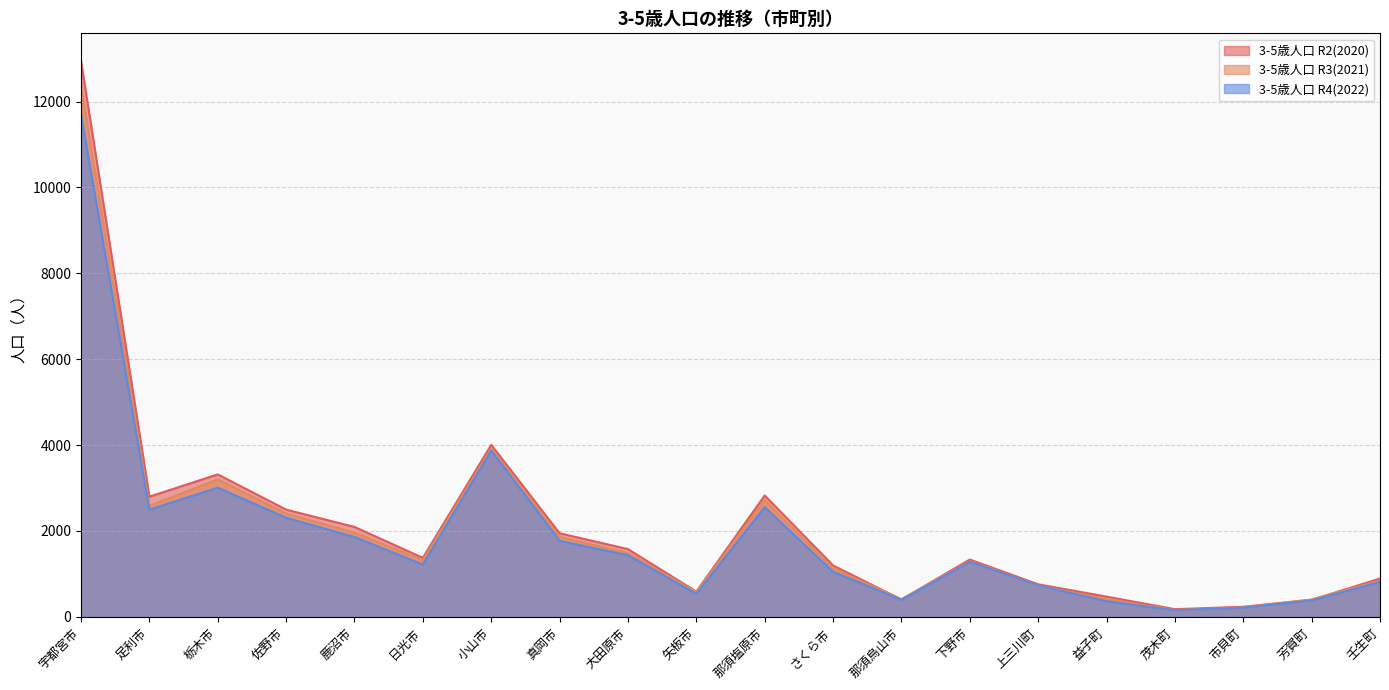

What is the total value across all series at 栃木市?

9529